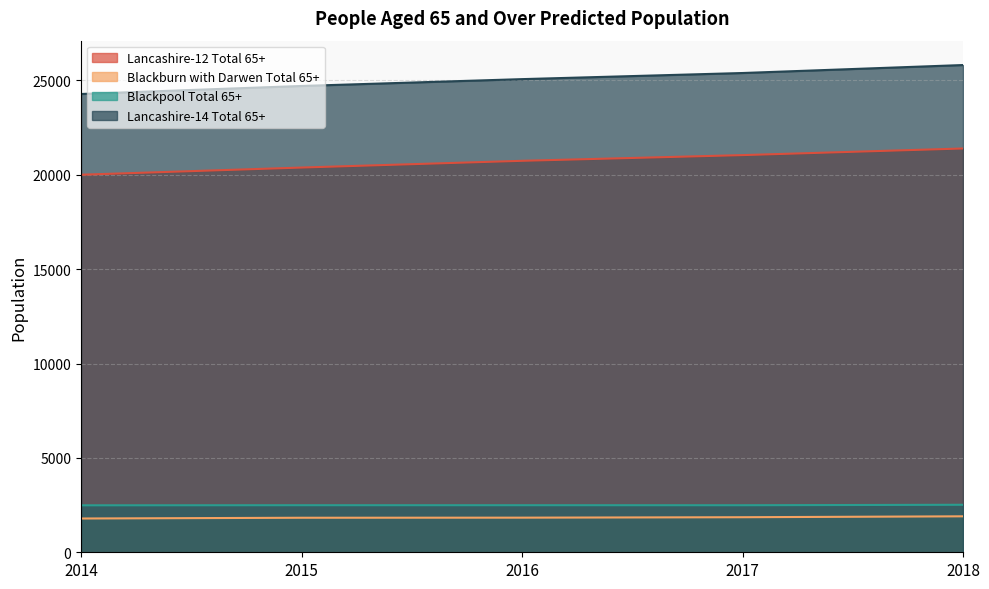

How many values in the Lancashire-14 Total 65+ series are below 25064?

2